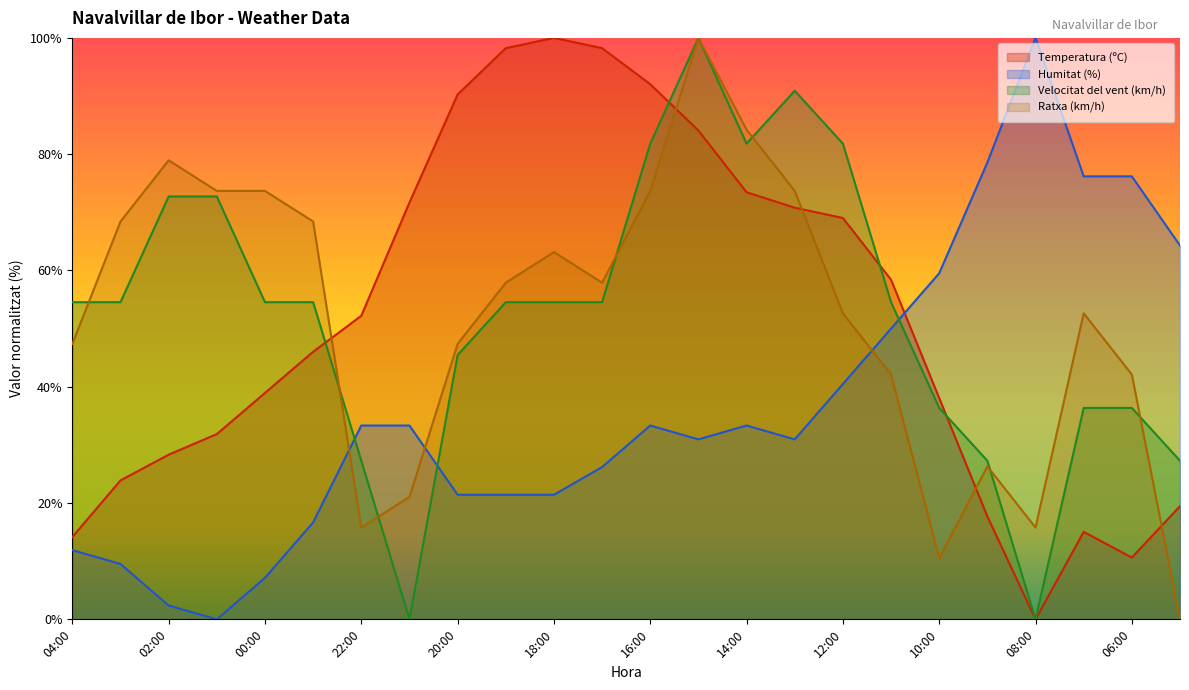

What is the difference between the maximum and minimum values in the Ratxa (km/h) series?

100.0